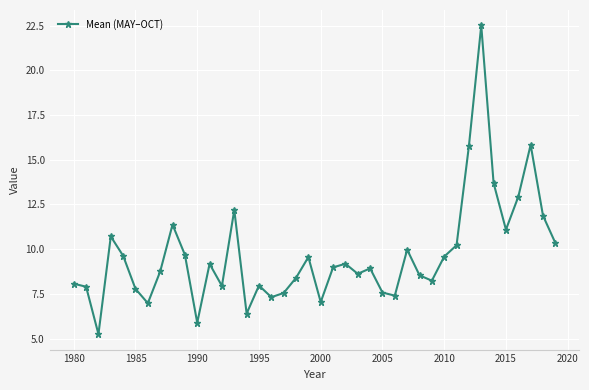

What is the value of the 40th point from the left?

10.3